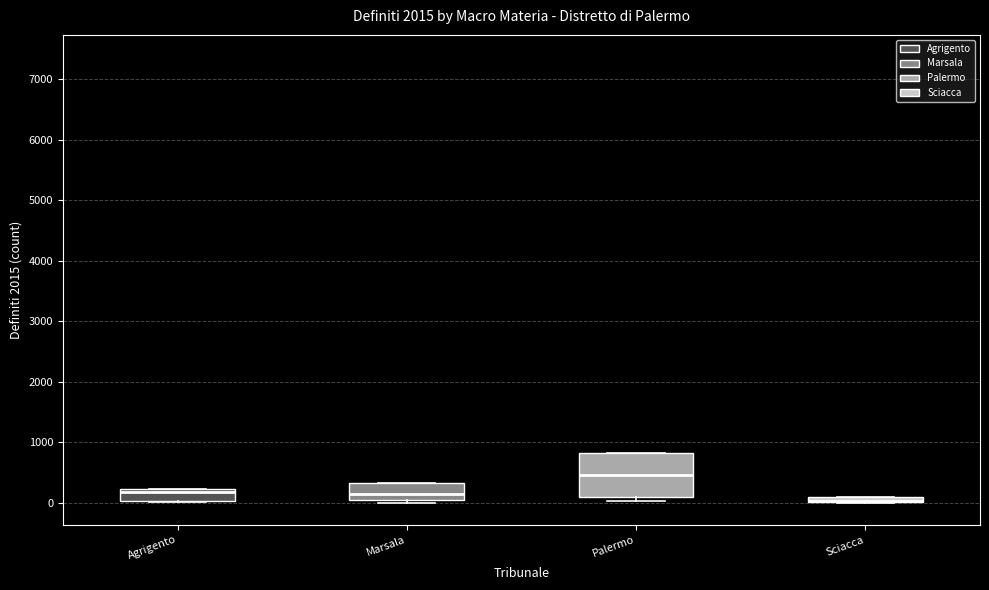

Comparing the boxes themselves (not the whiskers), which one is the tallest?

Palermo